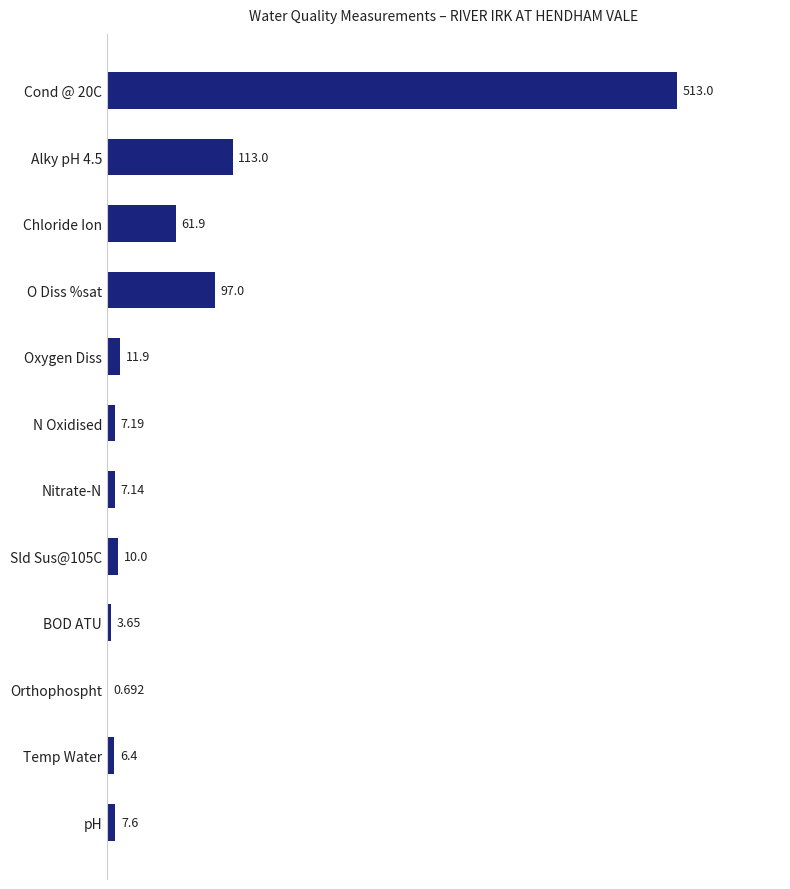

At which label is the value closest to 256?

Alky pH 4.5